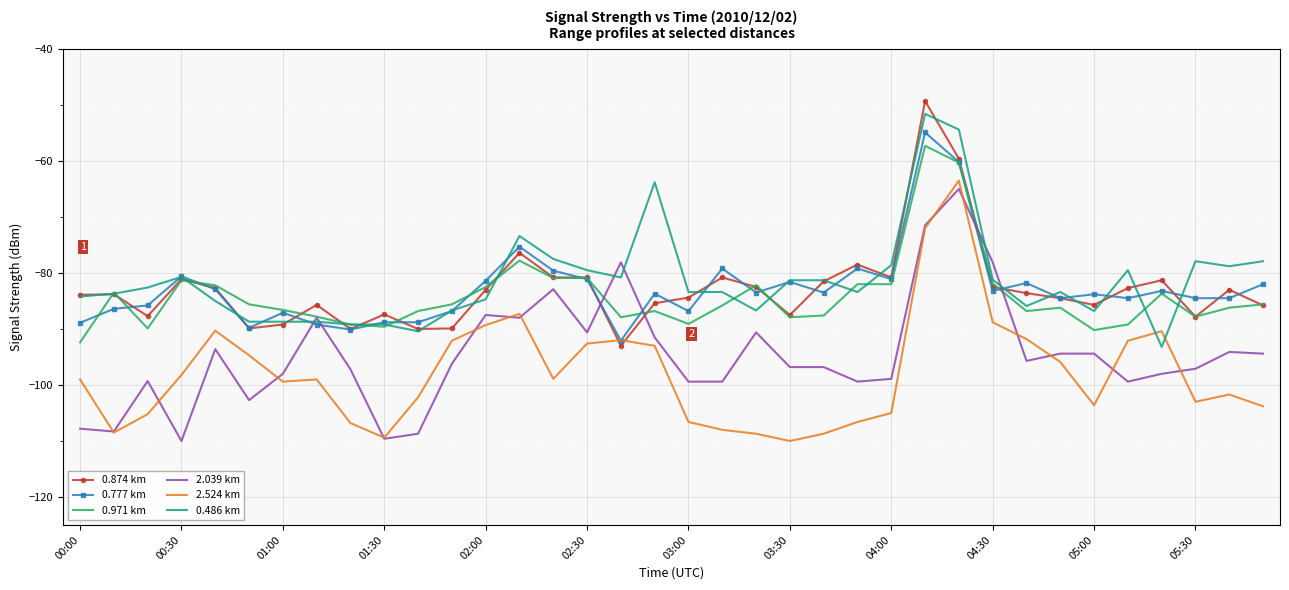

What is the highest value of the 0.971 km series?

-57.3